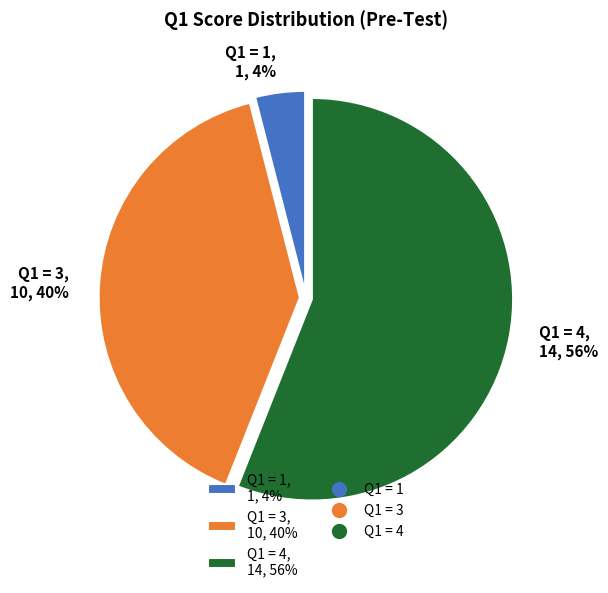

To the nearest percent, what is the combined percentage of Q1 = 3, 10, 40% and Q1 = 1, 1, 4%?

44%